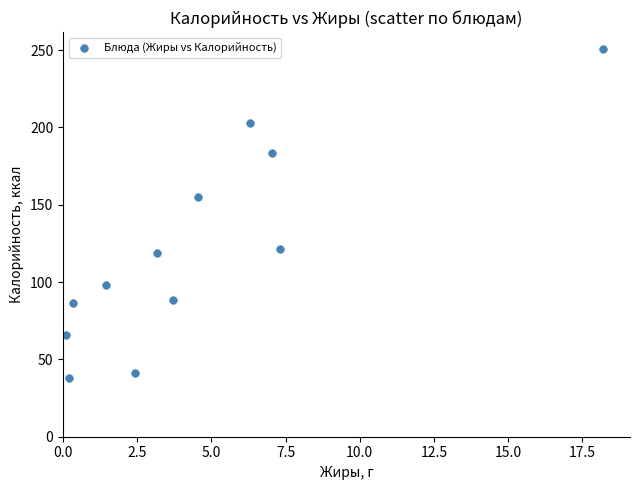

What Y value in the scatter plot is closest to 144?

154.8